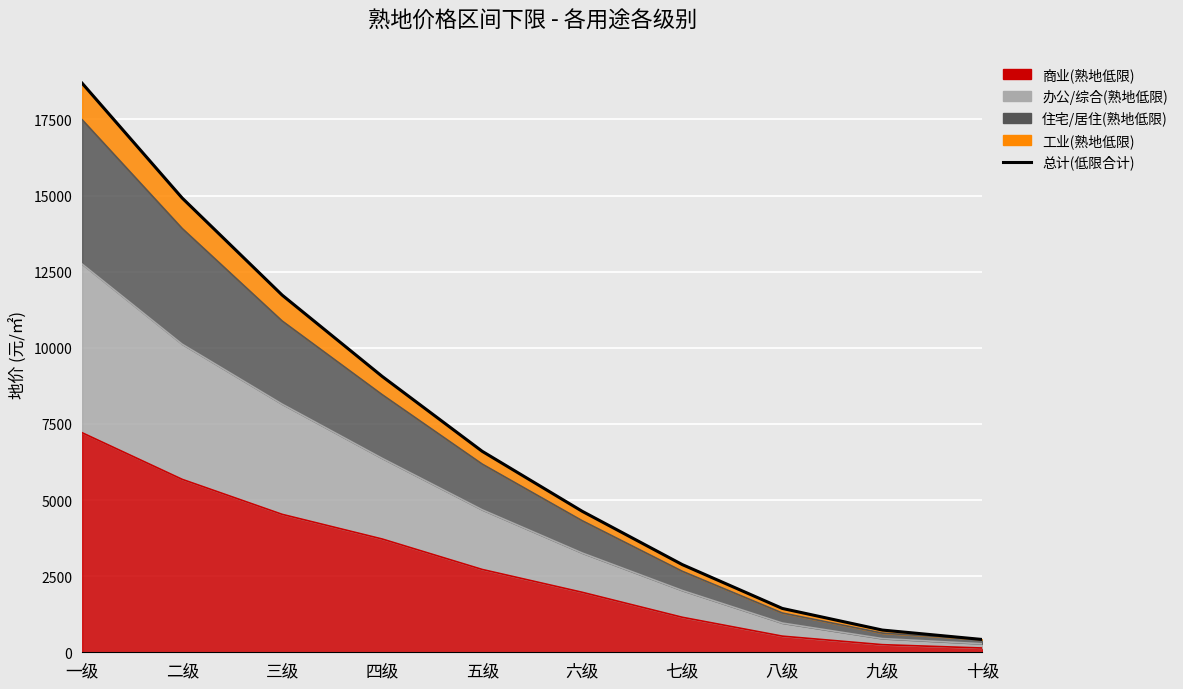

The value at 二级 is 14920. True or false?

True